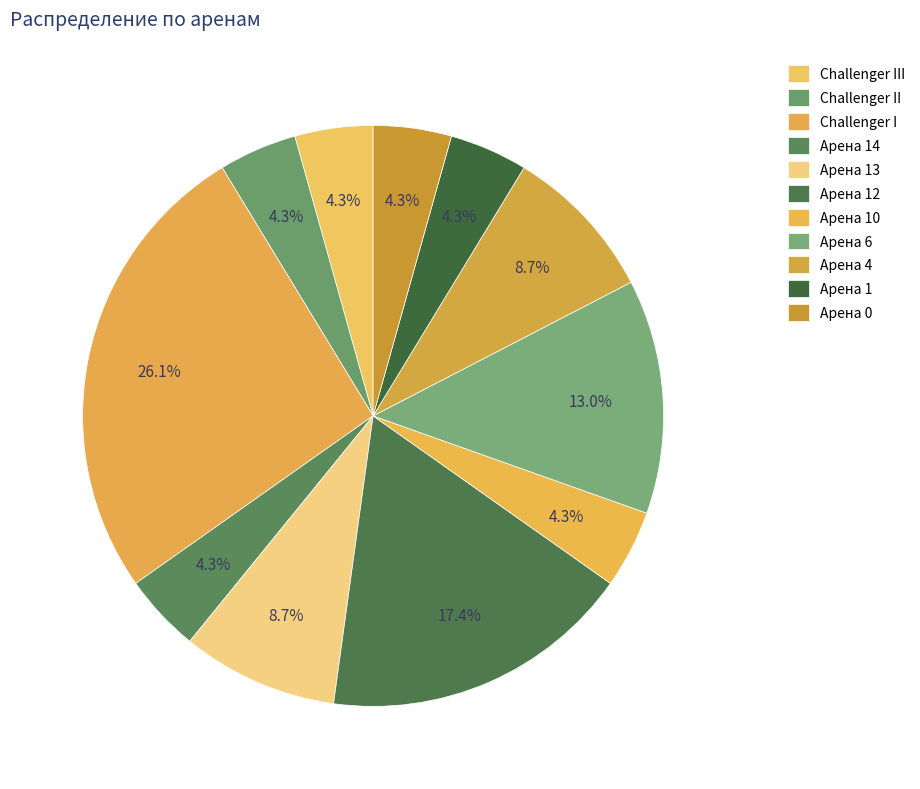

What is the ratio of the value at Challenger III to the value at Арена 12?

0.2